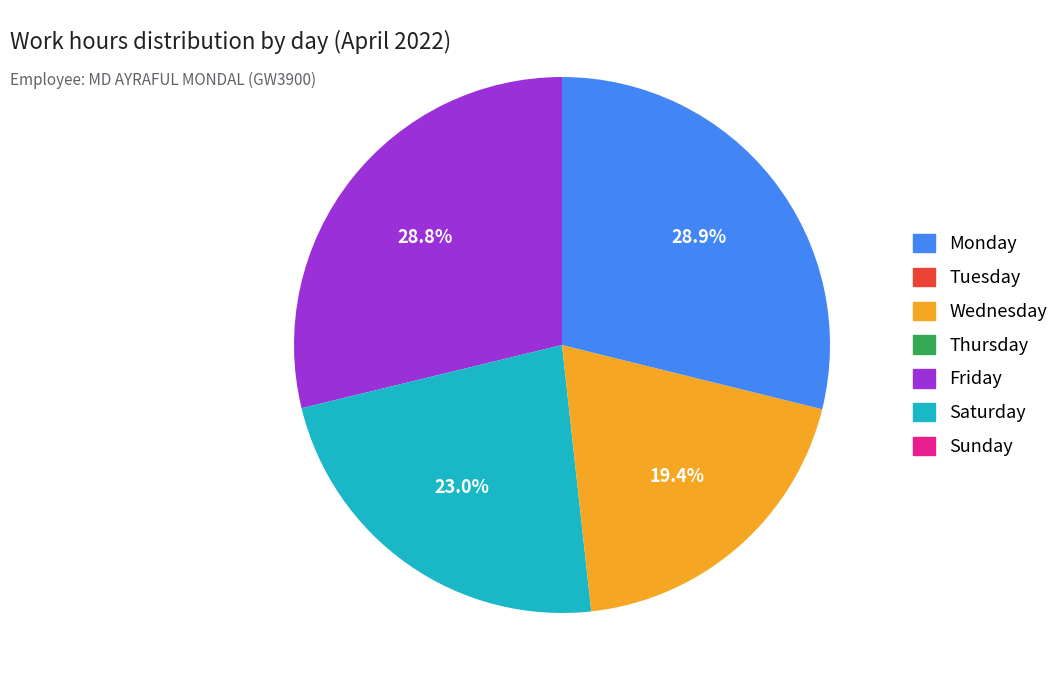

Does any single category account for the majority?

No